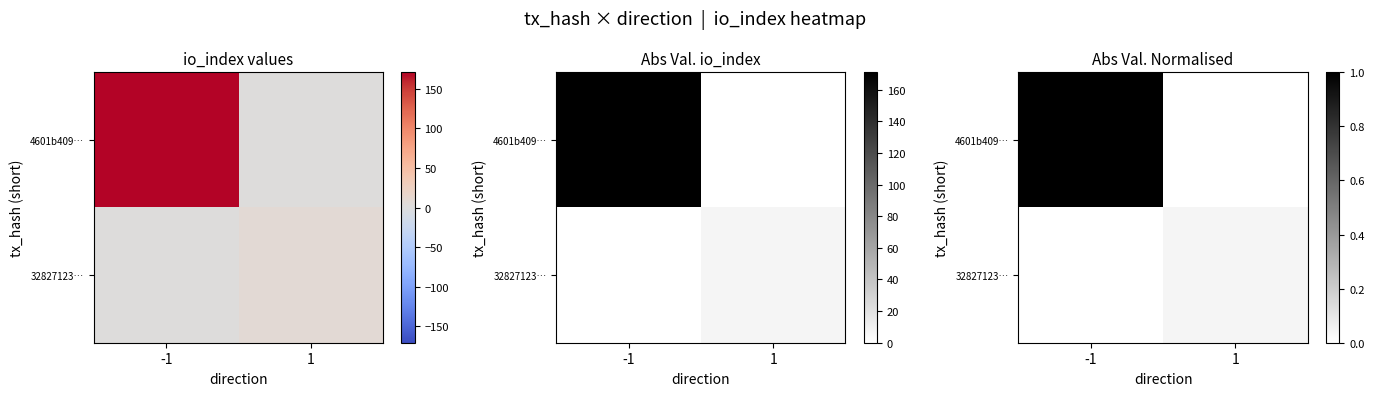

At 1, list the series in order from smallest to largest.

4601b409…, 32827123…